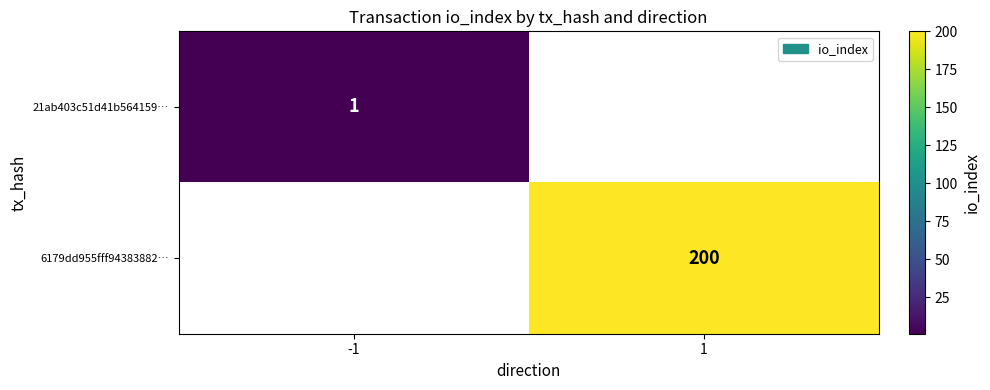

Is it true that 6179dd955fff94383882… equals 351 at 1?

False